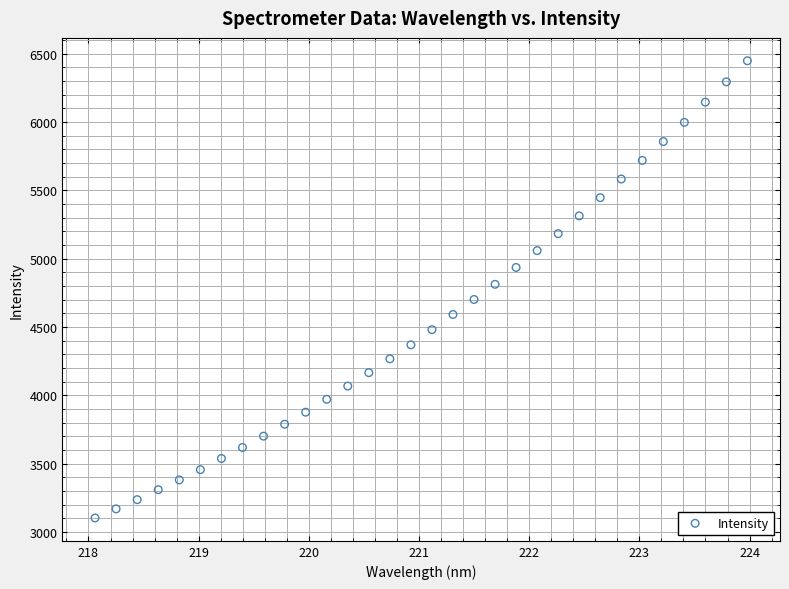

What is the range of Y values (max minus min)?

3346.1